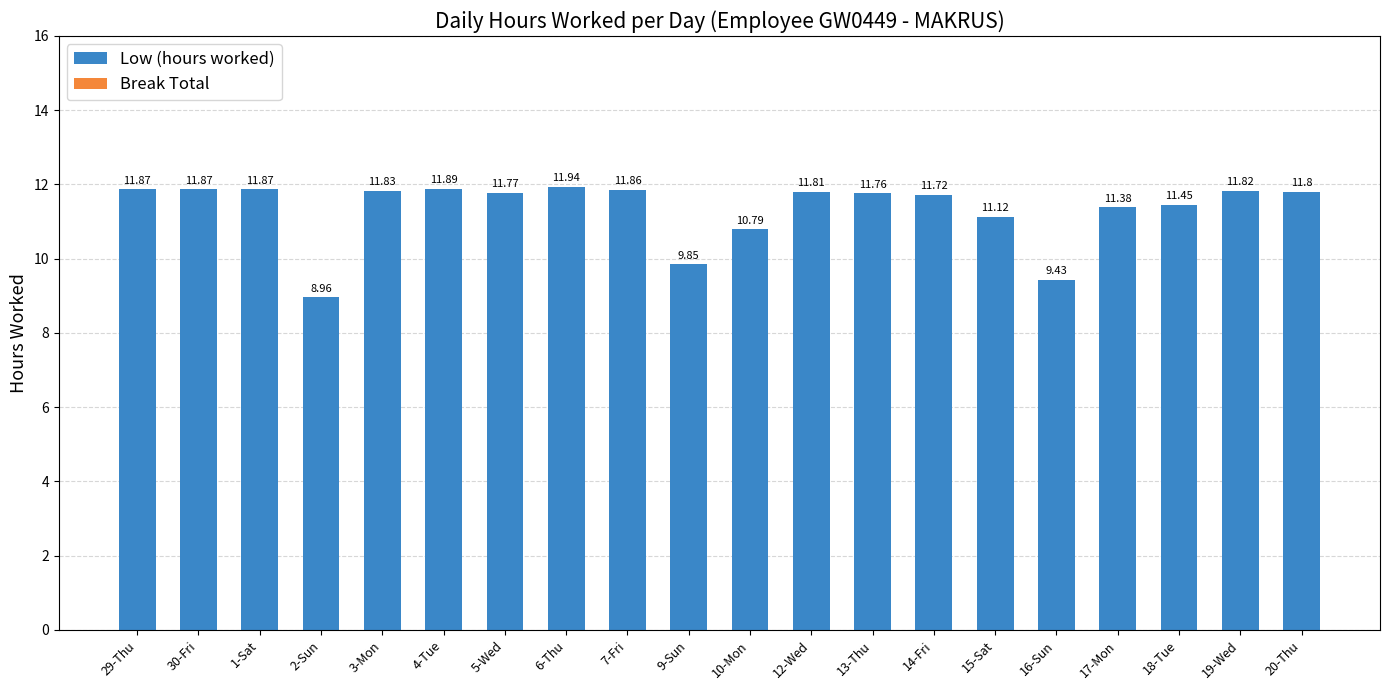

What is the sum of all values?

226.8